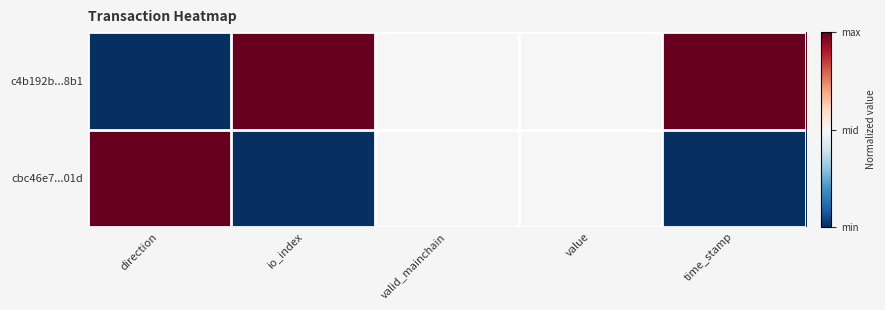

List the series in order of their overall mean, lowest first.

cbc46e7...01d, c4b192b...8b1